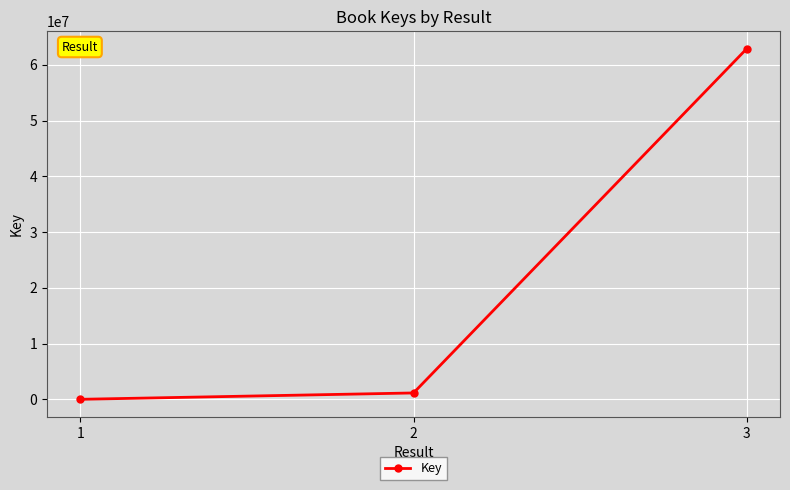

What is the smallest value displayed?

1116